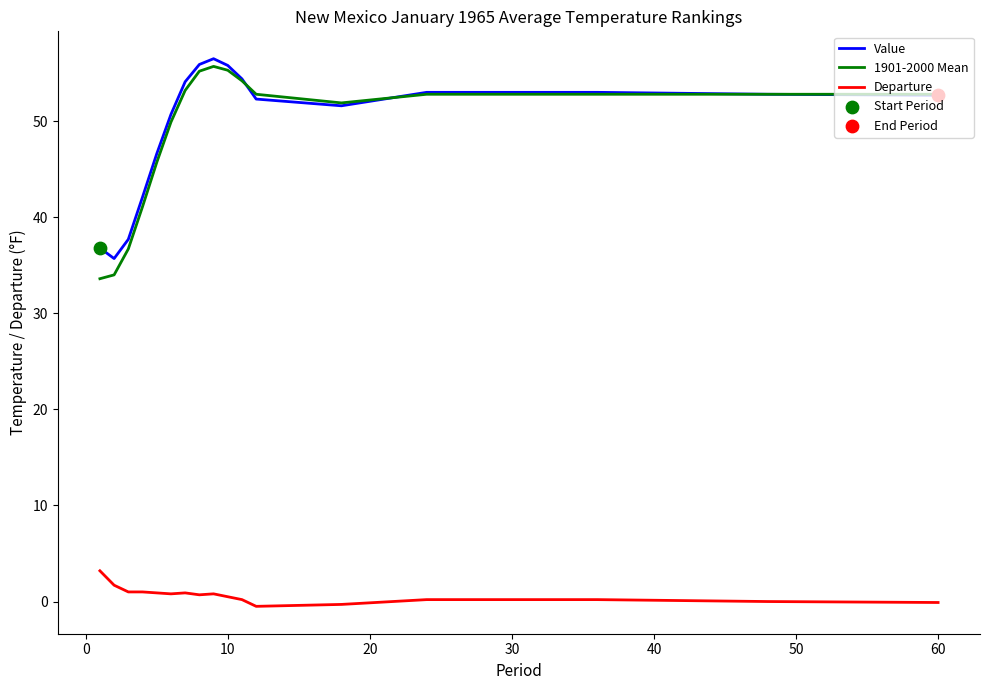

Which series has the largest total across all categories?

Value